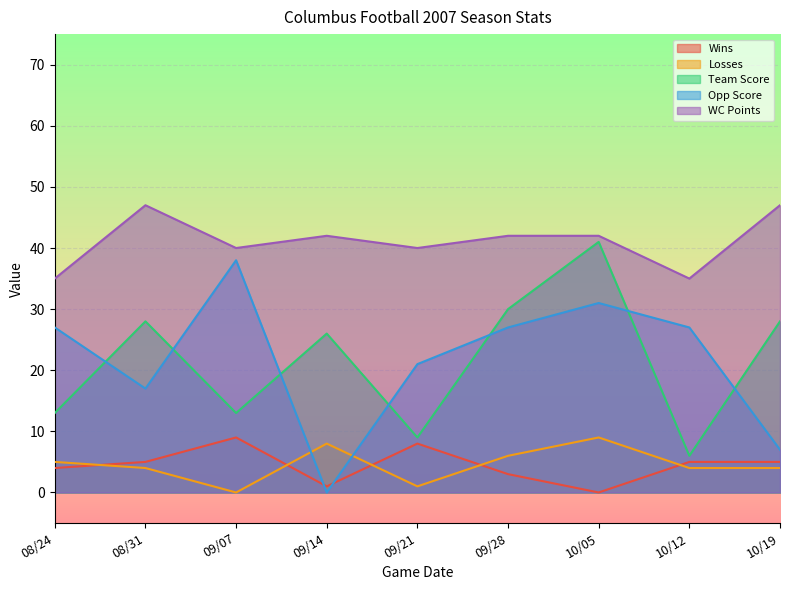

The WC Points series shows 71 at 09/14. True or false?

False